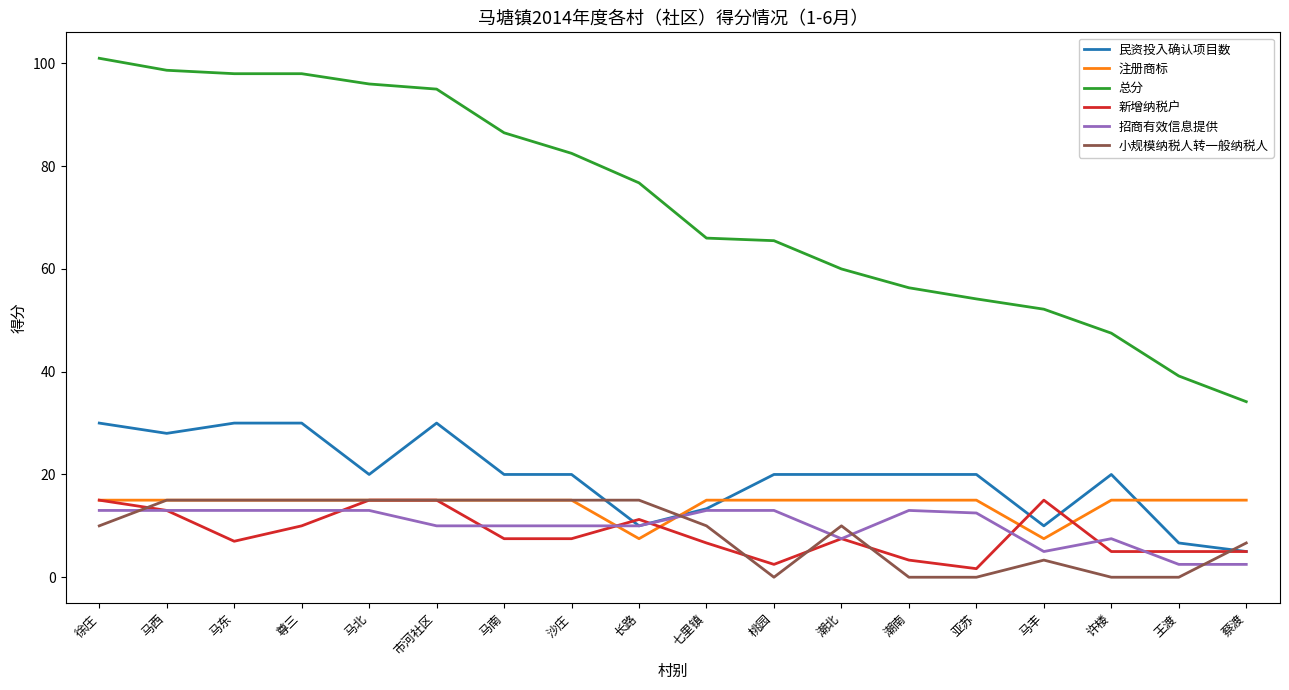

True or false: 小规模纳税人转一般纳税人 and 总分 cross at least once.

False